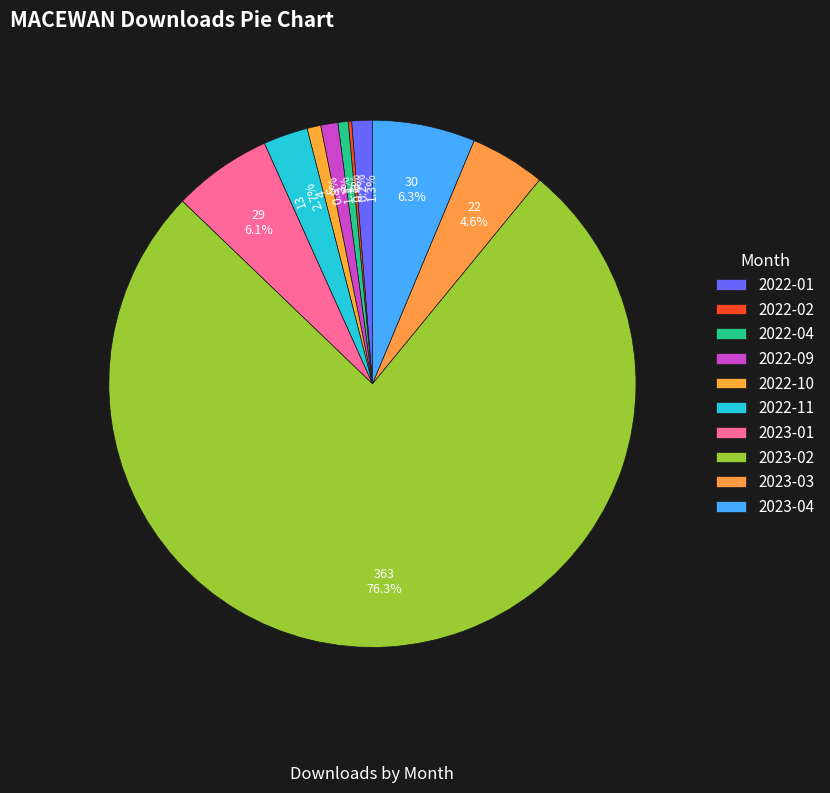

What is the change in value from 2022-04 to 2022-10?

+1